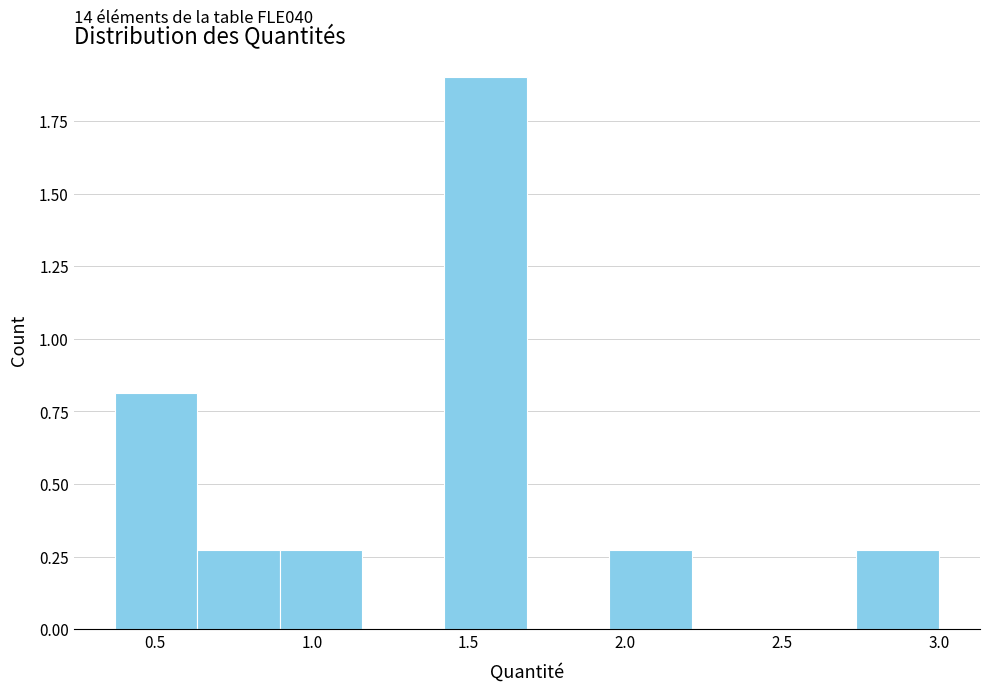

Over which range of the x-axis is the bar tallest?

1.40 to 1.70